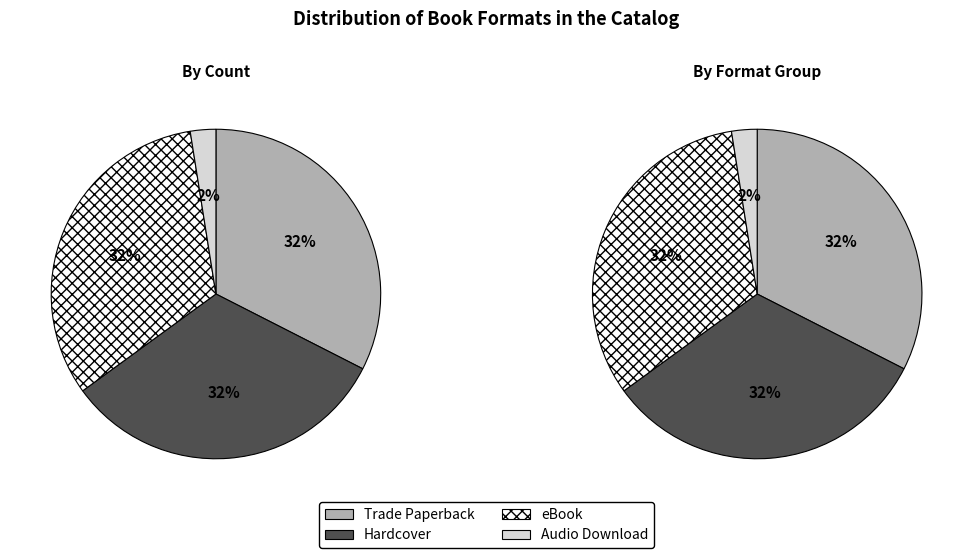

To the nearest percent, what portion does Hardcover represent?

32%